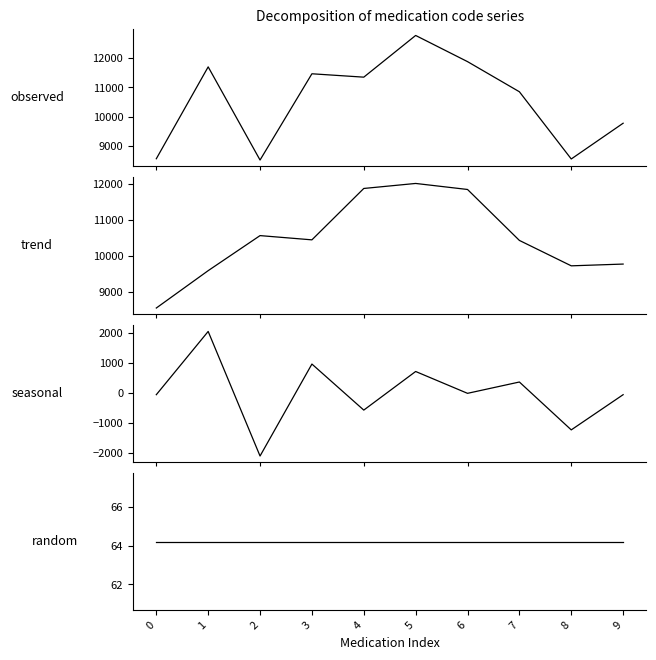

At 9, list the series in order from largest to smallest.

Code, trend, random, seasonal